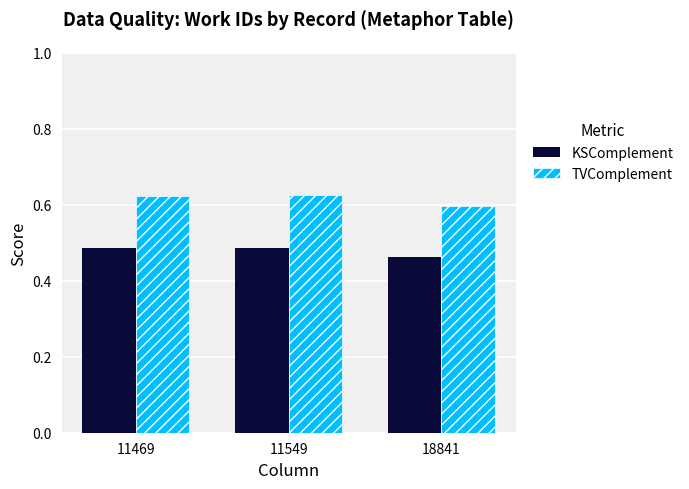

At which label does TVComplement reach its minimum?

18841